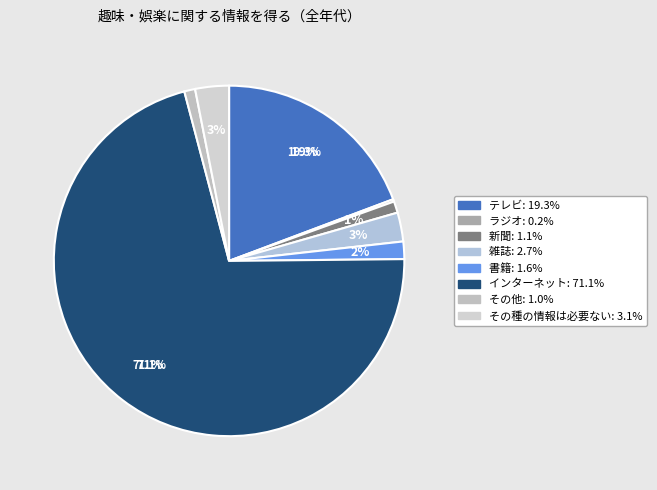

Between ラジオ and その種の情報は必要ない, which is larger?

その種の情報は必要ない